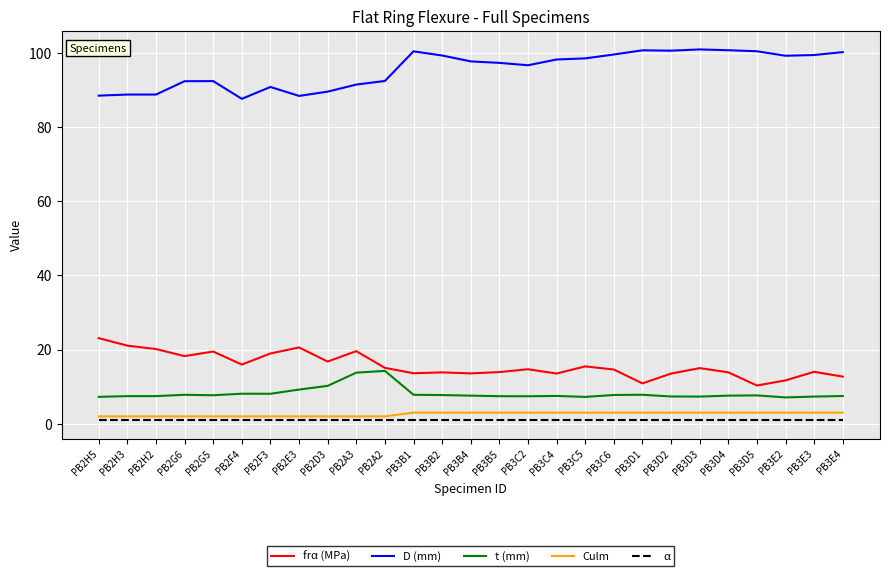

What is the difference between the highest and lowest values at PB3B4?

96.6